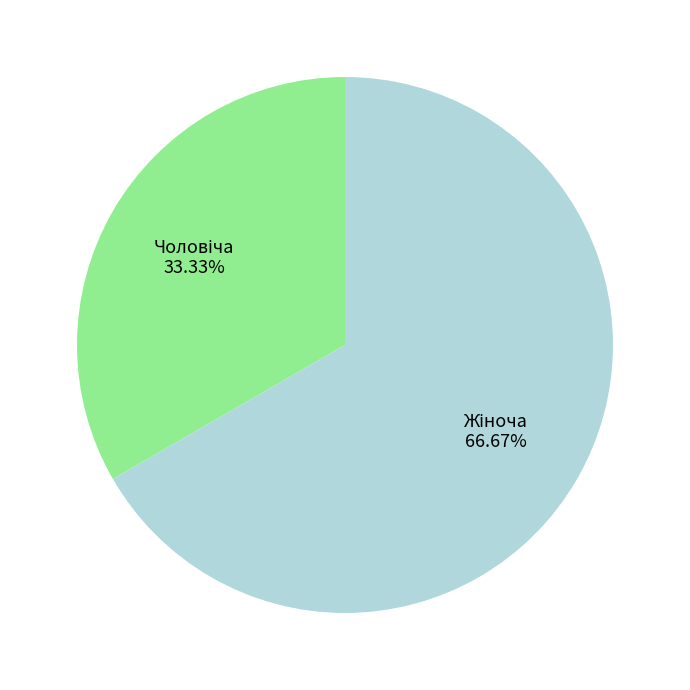

What is the ratio of the value at Жіноча to the value at Чоловіча?

2.0